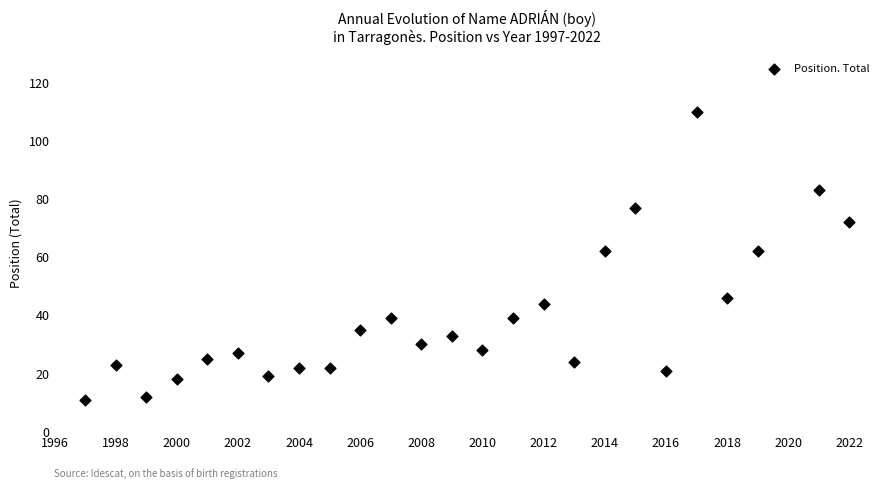

What is the range of Y values (max minus min)?

99